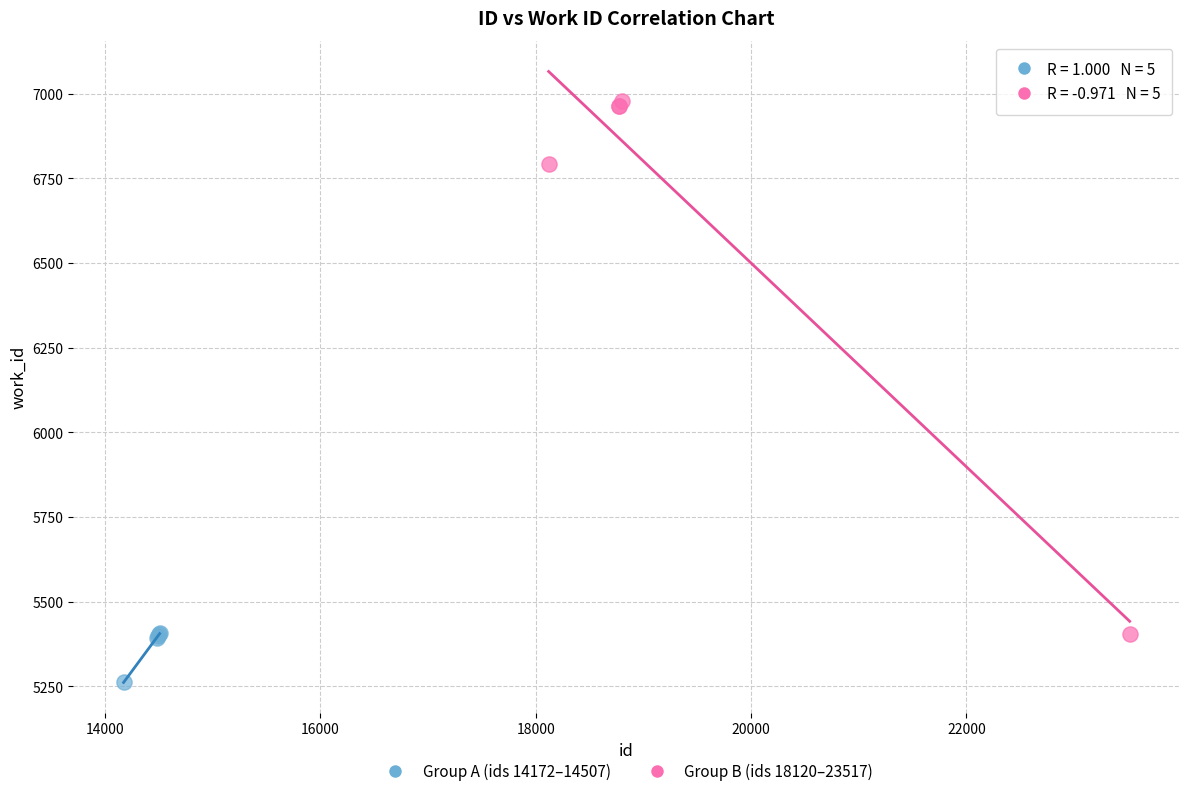

Which series reaches the minimum Y coordinate?

Group A (ids 14172–14507)